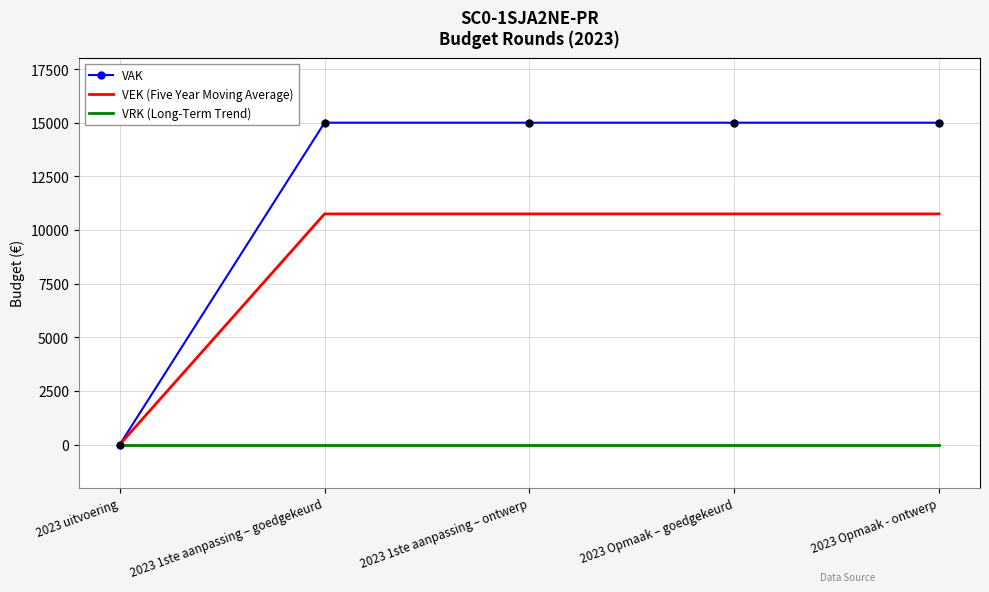

At how many categories does at least one series exceed 14683?

4